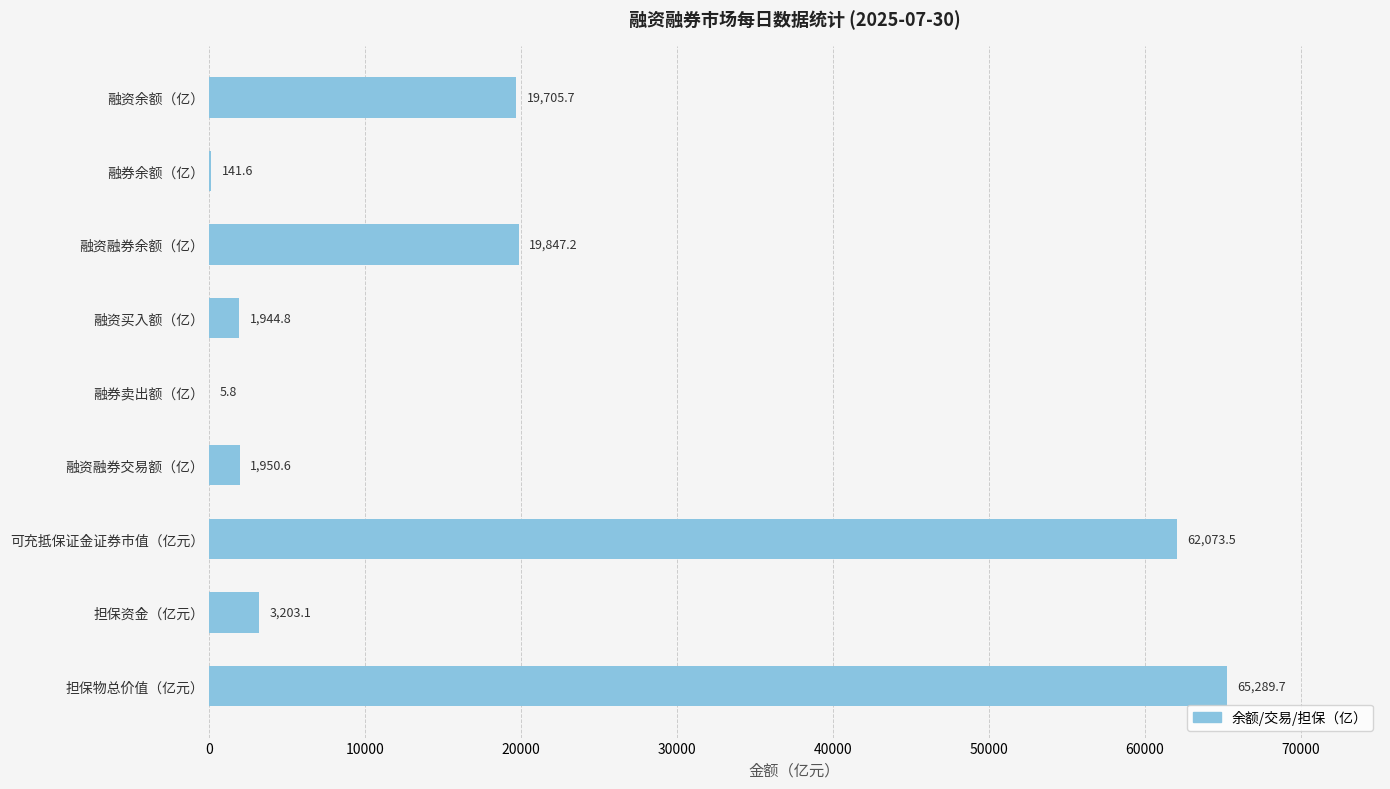

Which label corresponds to the largest value in the chart?

担保物总价值（亿元）